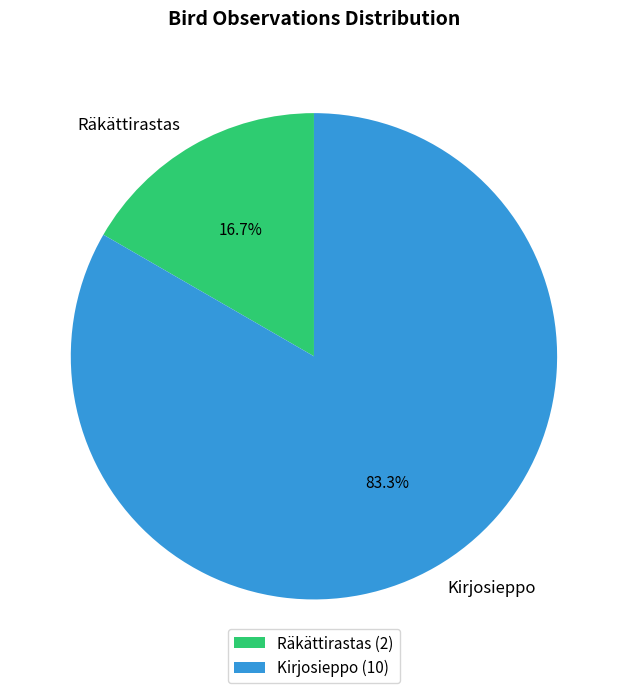

Which has a higher value, Kirjosieppo or Räkättirastas?

Kirjosieppo